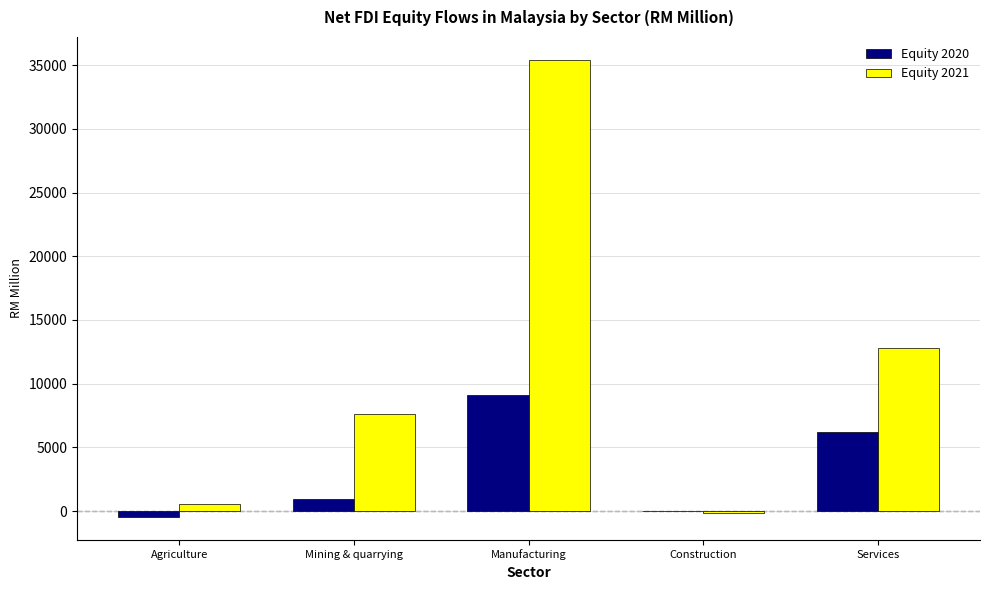

How many data points does each series have?

5